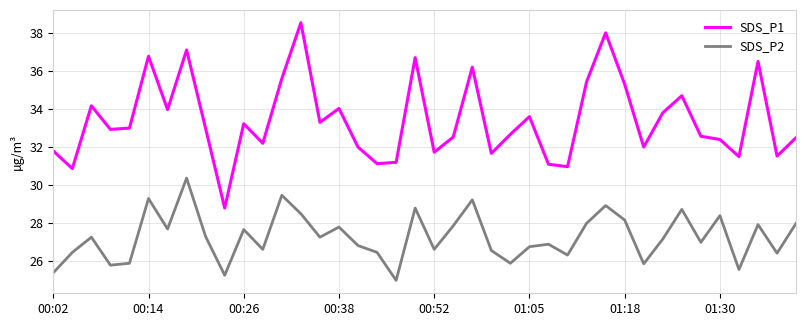

Which series has the largest range (max minus min)?

SDS_P1